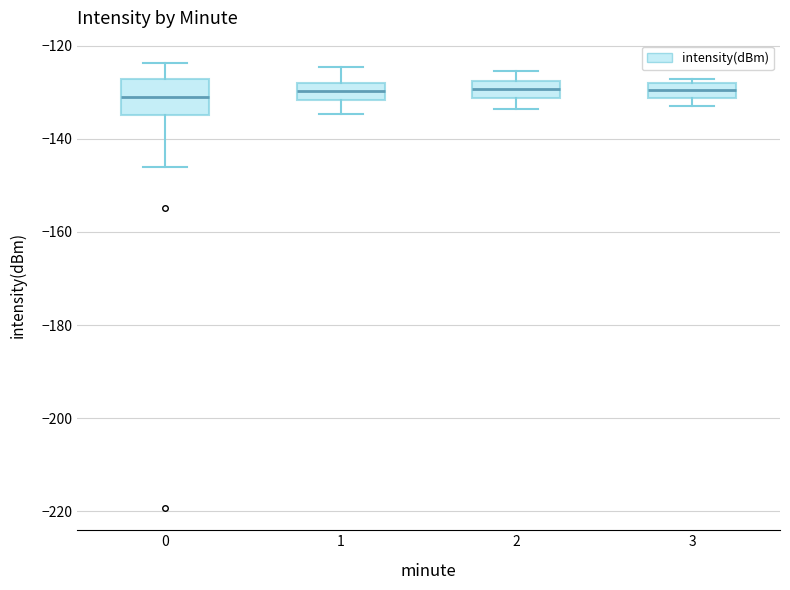

Reading left to right, read every box against the y-axis: the position of its median line, the range the box covers, and the ends of its whiskers. The values are not printed on the chart, so give them approximately, as read against the axis.

0: median -130, box -134 to -128, whiskers -146 to -124
1: median -130, box -132 to -128, whiskers -134 to -124
2: median -130, box -132 to -128, whiskers -134 to -126
3: median -130, box -132 to -128, whiskers -132 (just below the box's lower edge) to -128 (just above the box's upper edge)